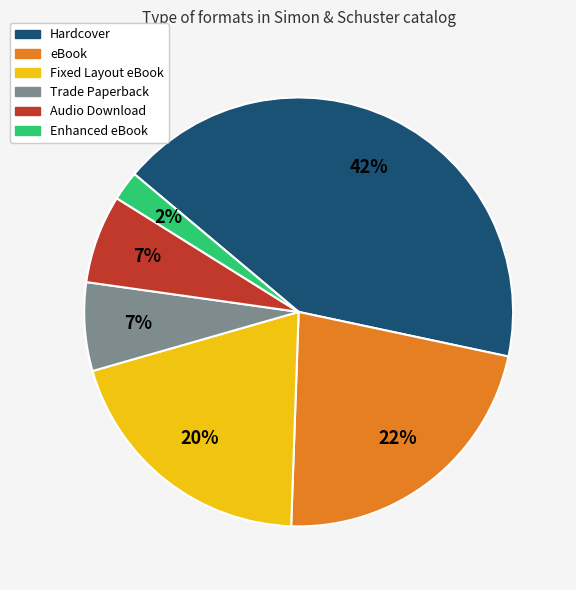

Is the sum of Fixed Layout eBook and eBook greater than half?

No